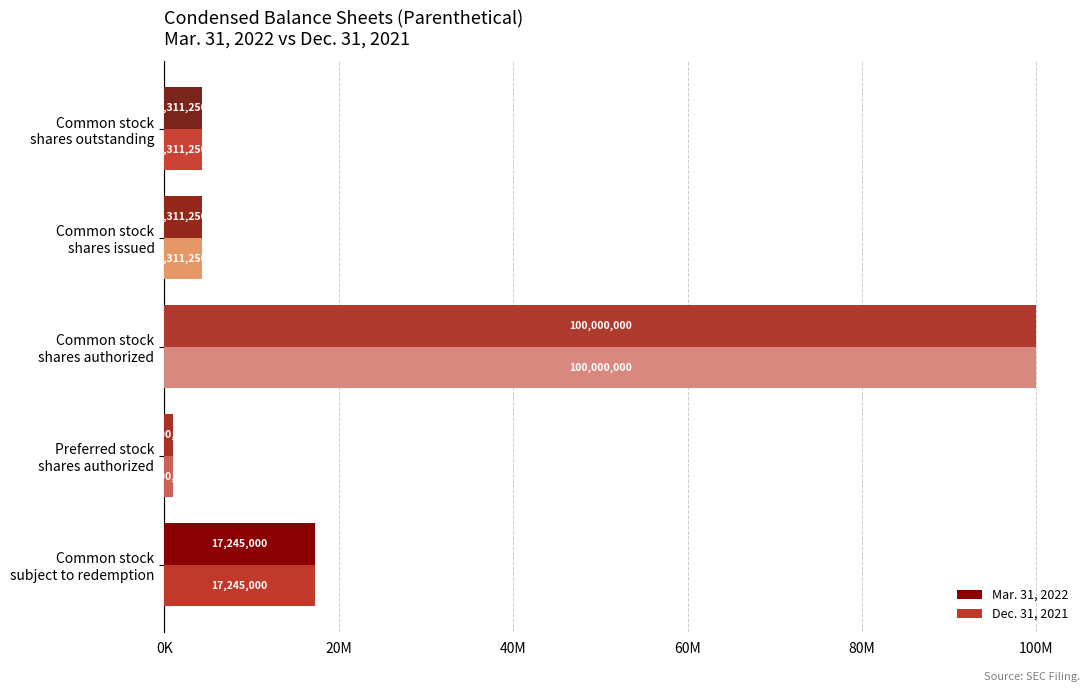

What is the maximum value for Mar. 31, 2022?

100000000